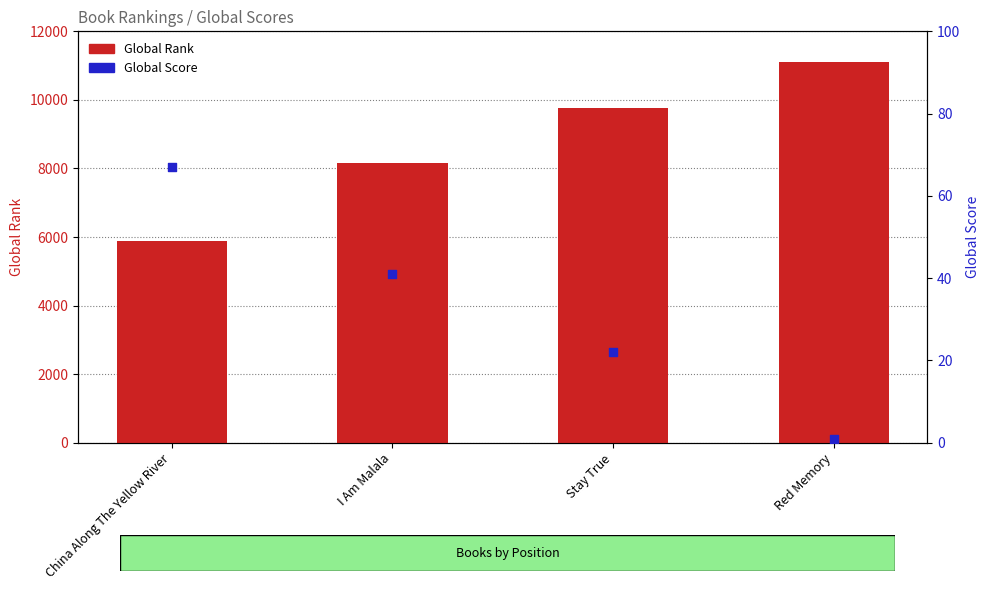

What are all the series names shown in the legend?

Global Rank, Global Score